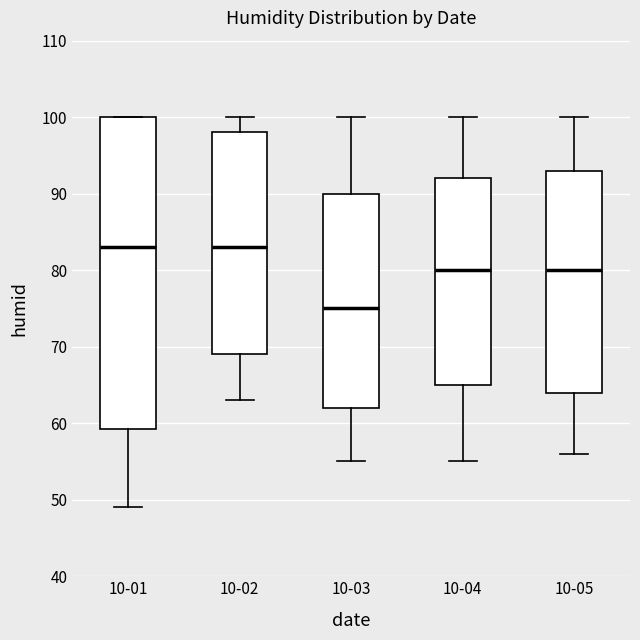

Reading left to right, transcribe this box plot: for each box, give where its median line is, the range the box spans, and where its two whiskers end, as read against the y-axis. The values are not printed on the chart, so give them approximately, as read against the axis.

10-01: median 83, box 59 to 100, whiskers 49 to 100
10-02: median 83, box 69 to 98, whiskers 63 to 100
10-03: median 75, box 62 to 90, whiskers 55 to 100
10-04: median 80, box 65 to 92, whiskers 55 to 100
10-05: median 80, box 64 to 93, whiskers 56 to 100